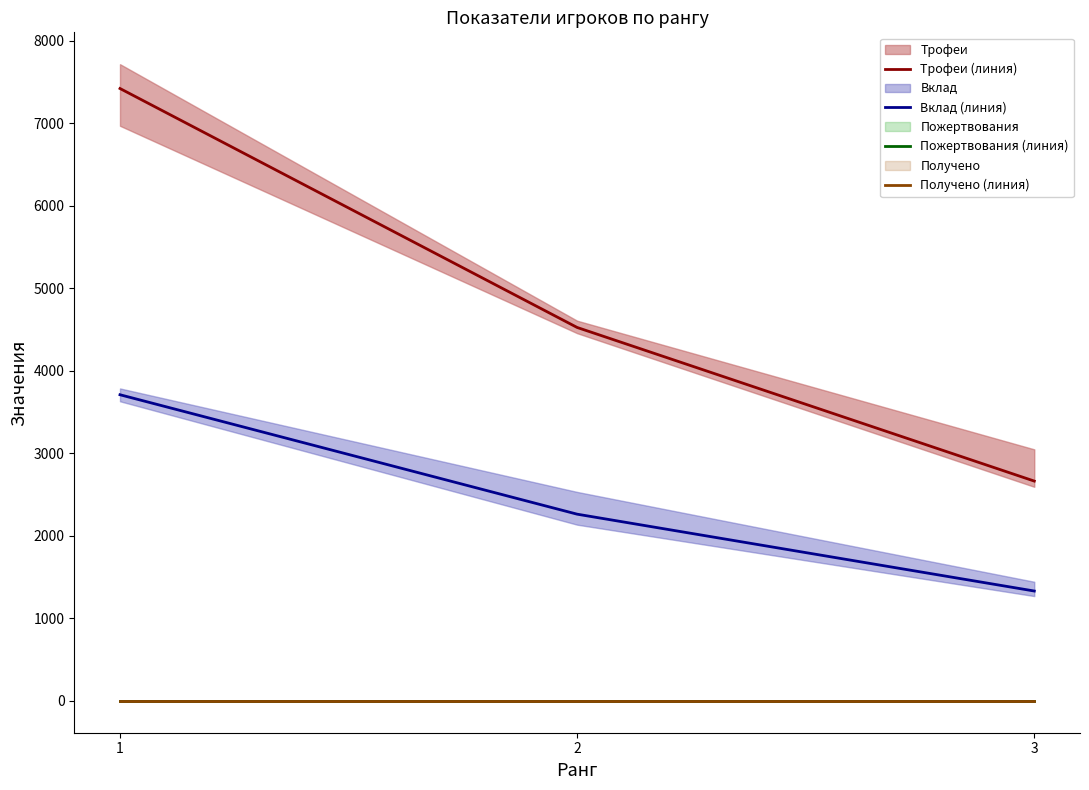

Is the value of Пожертвования (линия) at 1 greater than the value of Получено (линия) at 3?

No